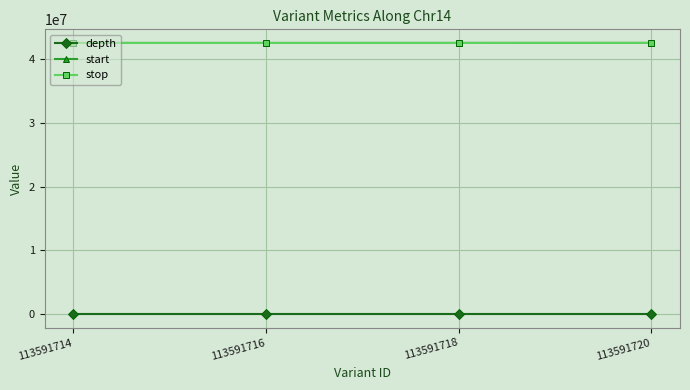

What is the spread (max minus min) of values at 113591718?

42543904